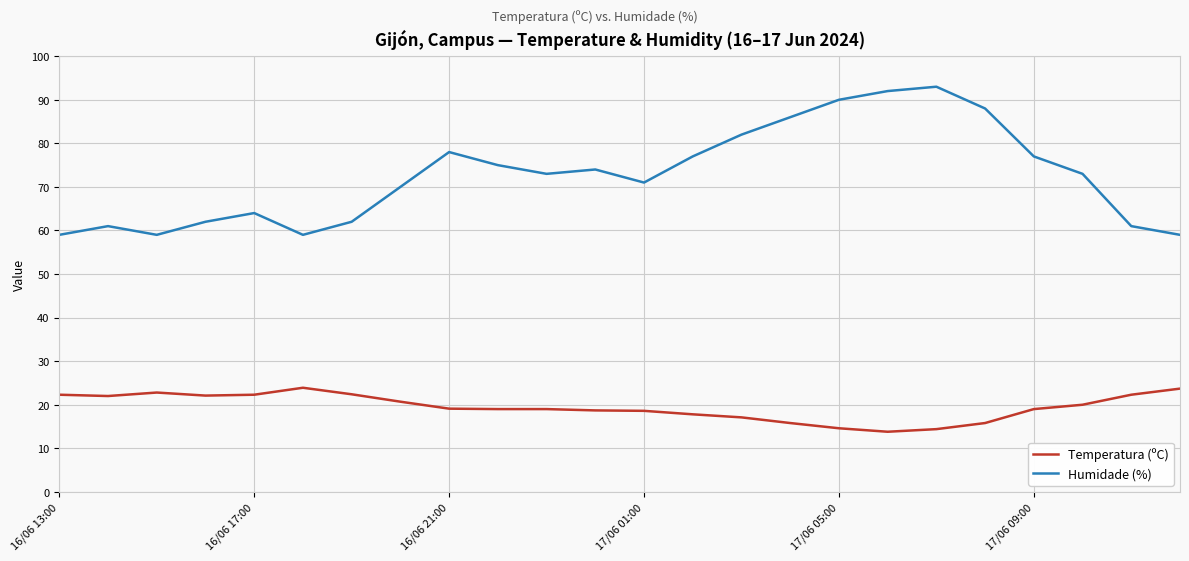

Does the chart have visible grid lines?

Yes